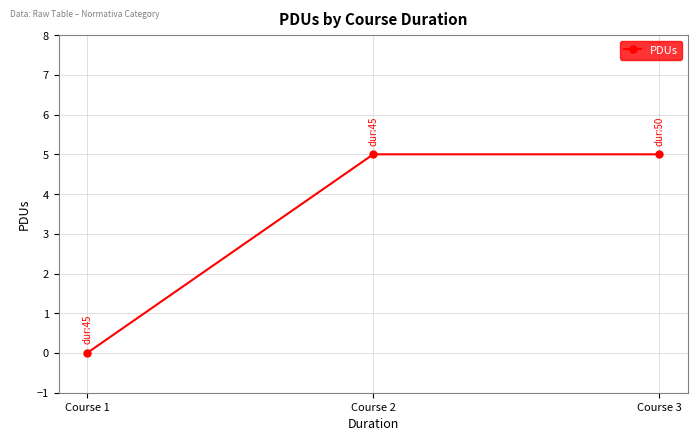

What is the greatest value displayed?

5